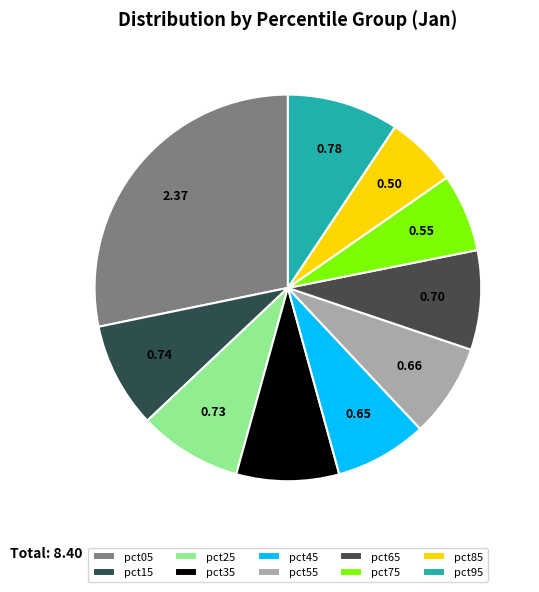

Is there any slice that represents more than half of the pie?

No